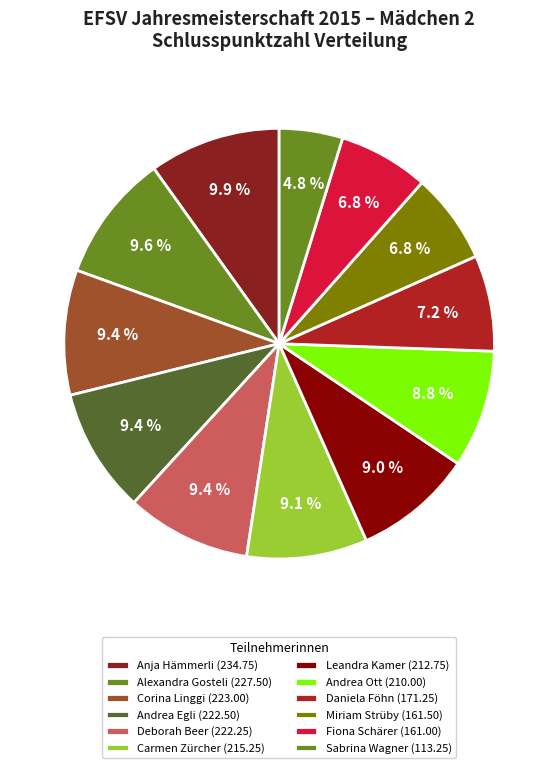

What is the ratio of the value at Leandra Kamer to the value at Carmen Zürcher?

1.0